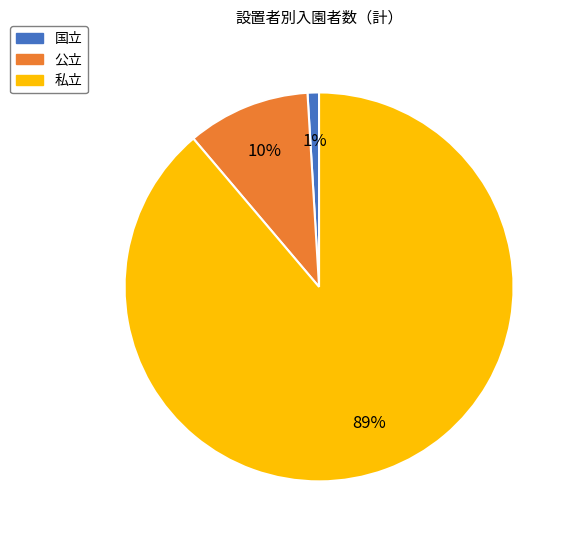

Do 公立 and 私立 together represent more than half of the pie?

Yes